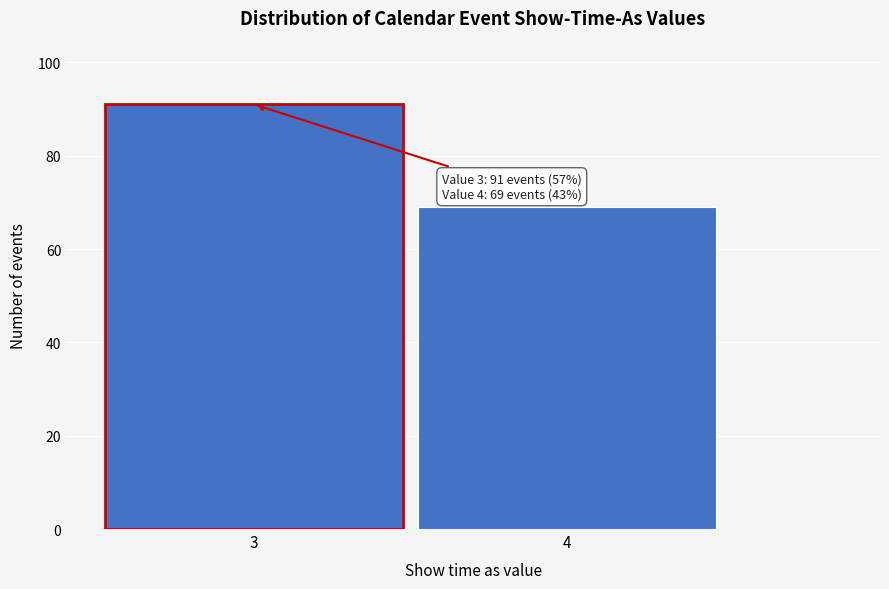

Reading left to right, list all the values displayed in this chart.

91	69